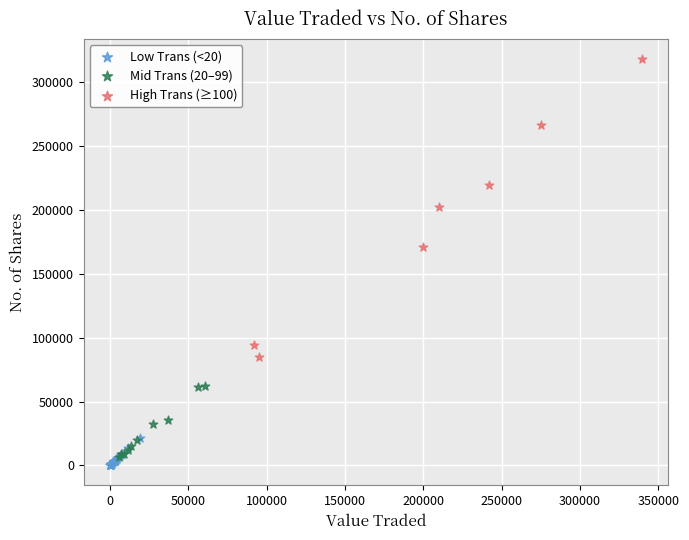

What are all the series names shown in the legend?

Low Trans (<20), Mid Trans (20–99), High Trans (≥100)